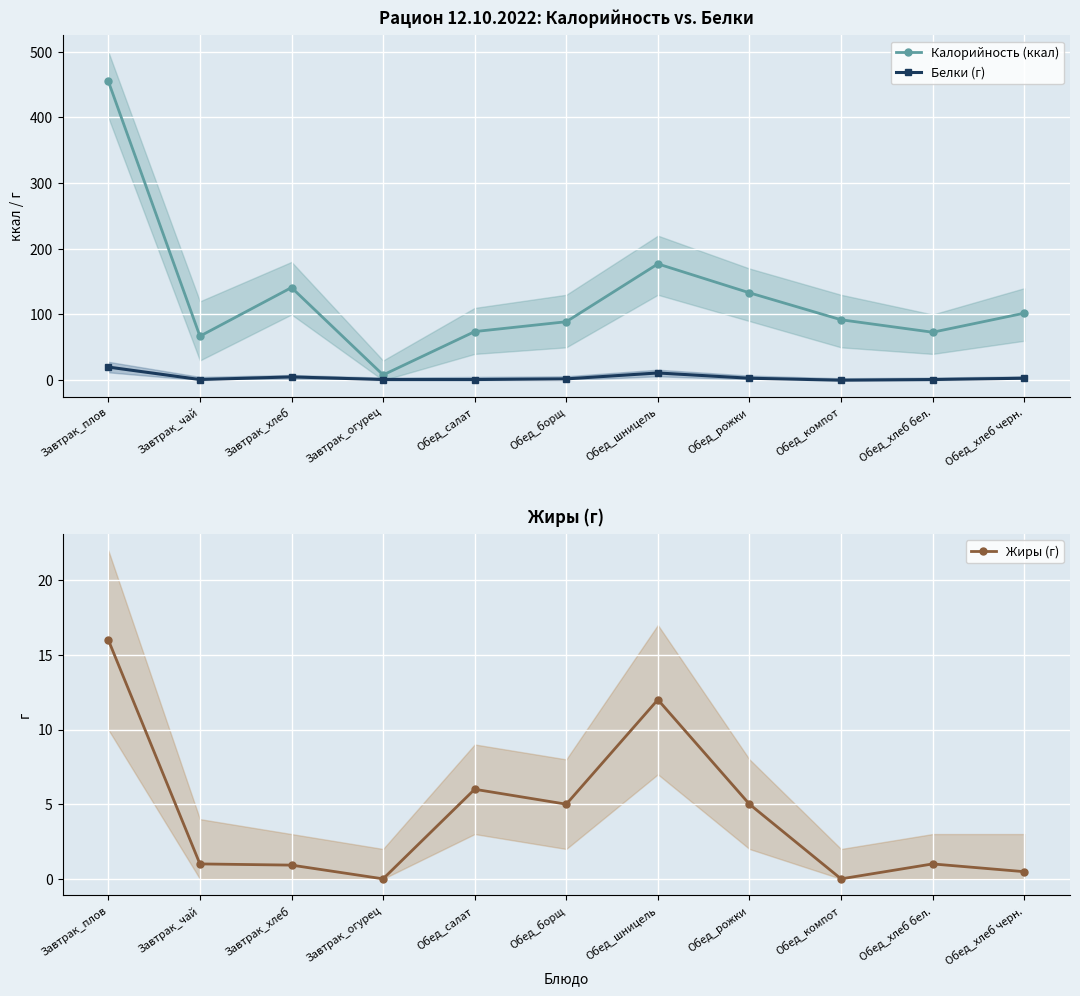

Is the value of Калорийность (ккал) at Завтрак_чай greater than the value of Белки (г) at Обед_хлеб черн.?

Yes